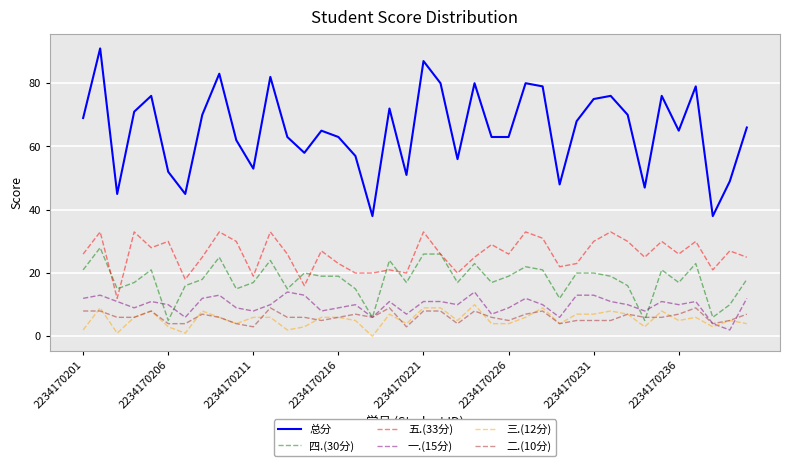

What is the sum of all 一.(15分) values?

397